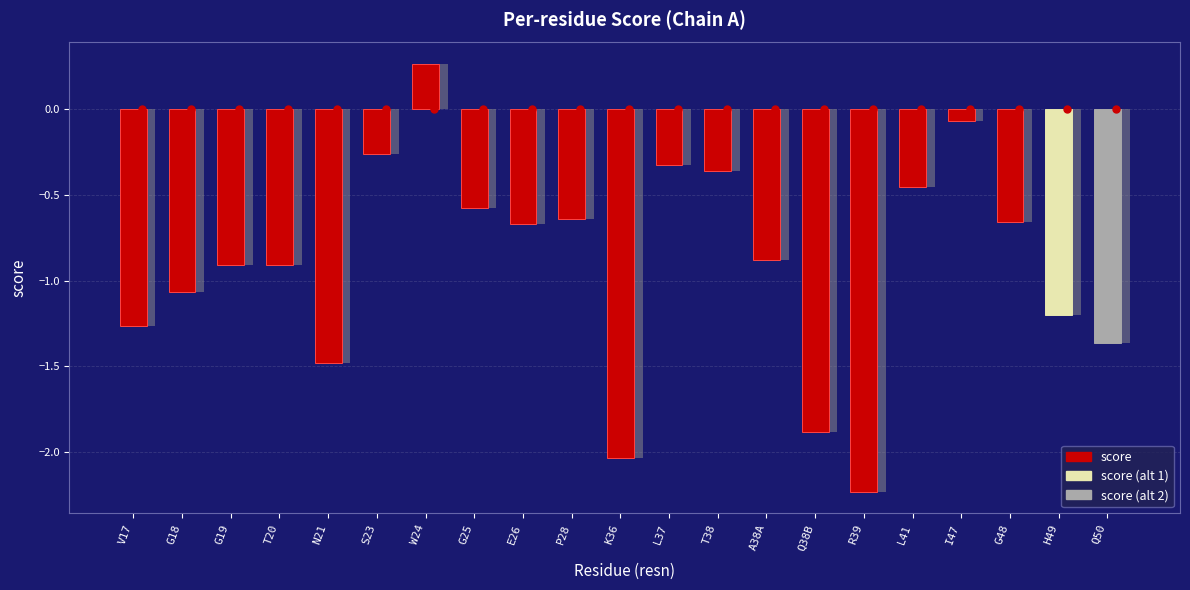

What is the sum of the values at N21 and E26?

-2.2